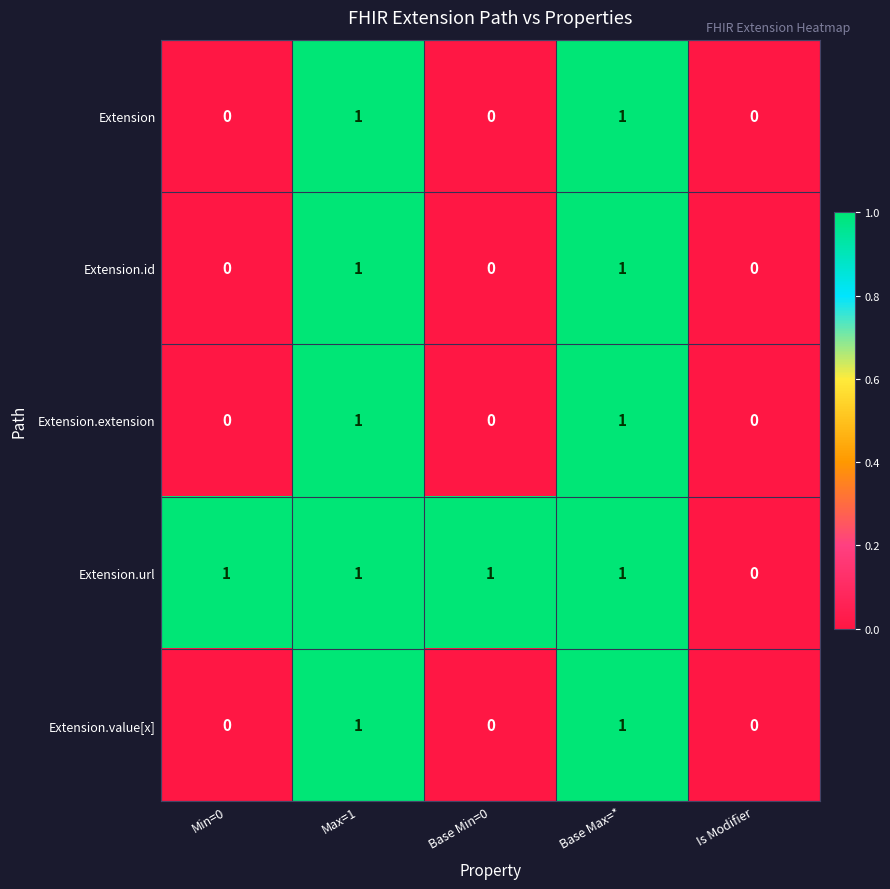

How many data points does each series have?

5